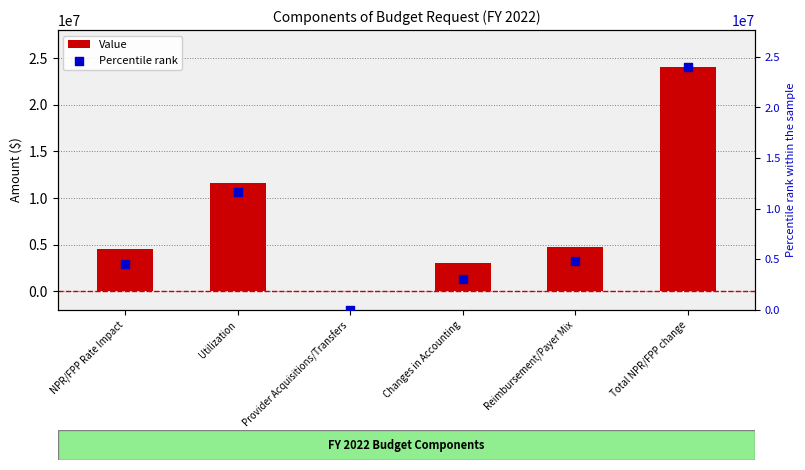

What are all the series names shown in the legend?

Value, Percentile rank